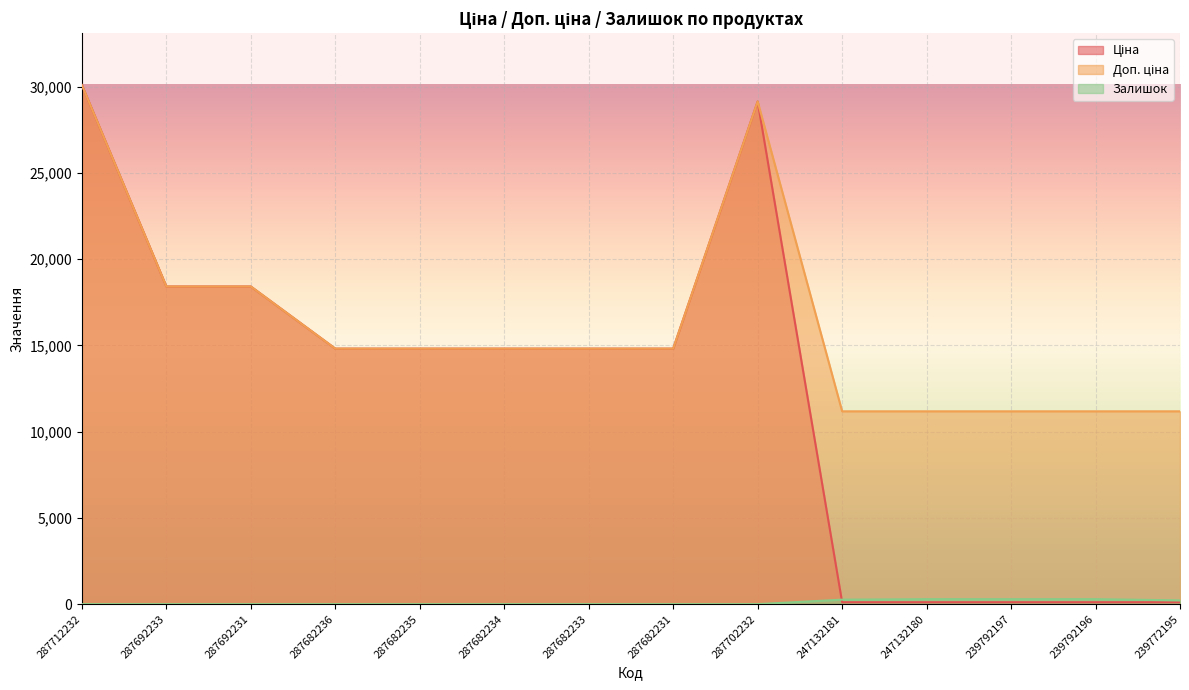

What is the difference between the maximum and minimum values in the Ціна series?

29991.0